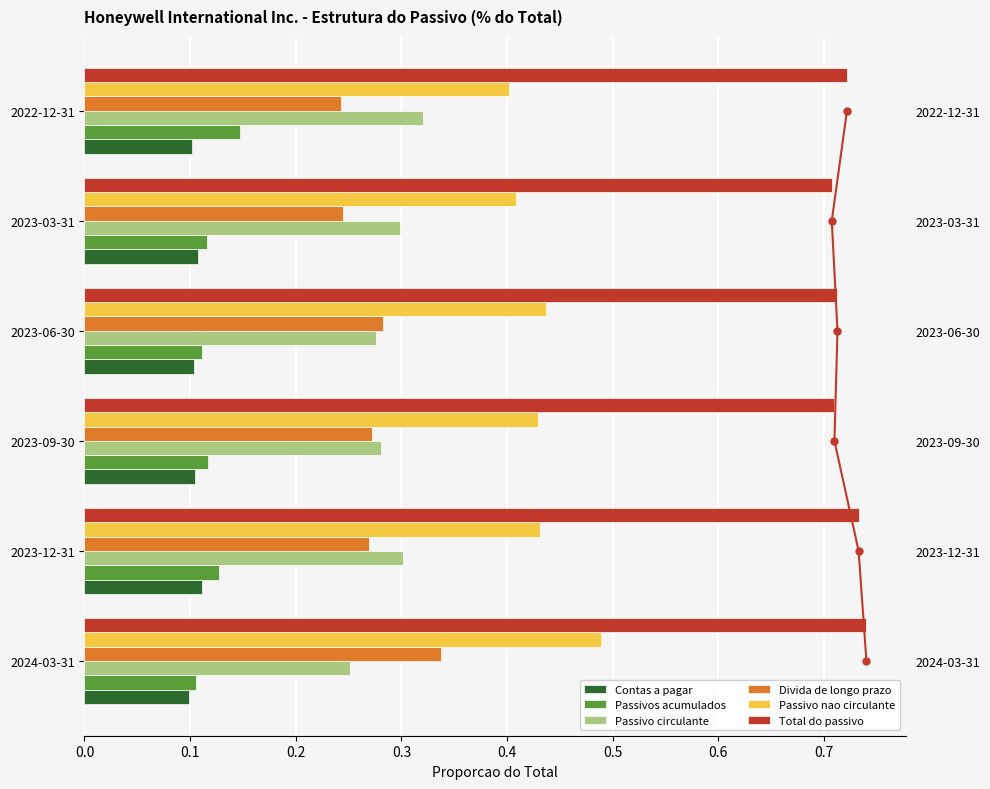

Is it true that Passivo nao circulante equals 0.4 at 2022-12-31?

True